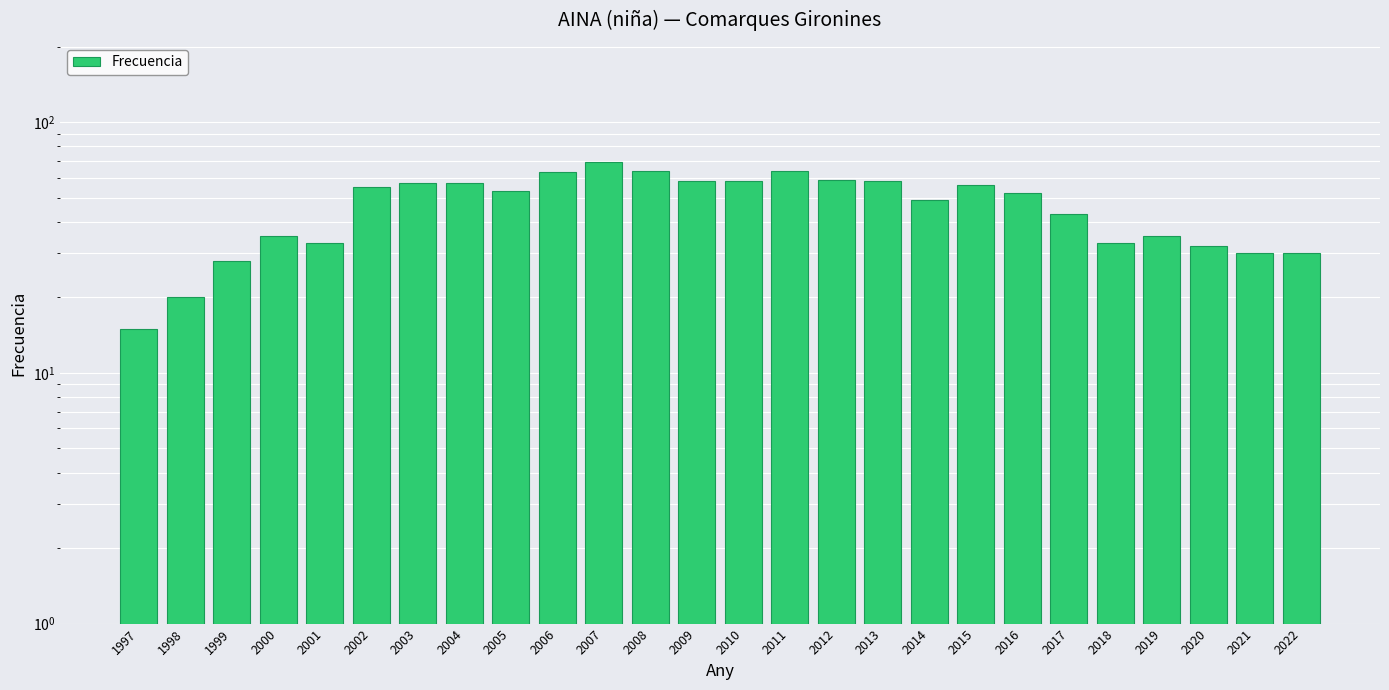

How many data points does each series have?

26